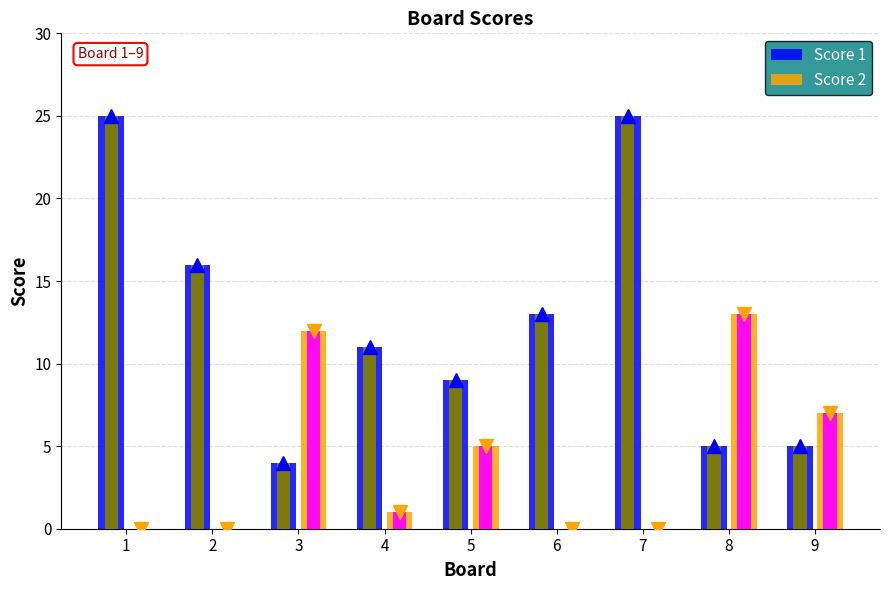

True or false: Score 1 has a value of 7 at 3.

False